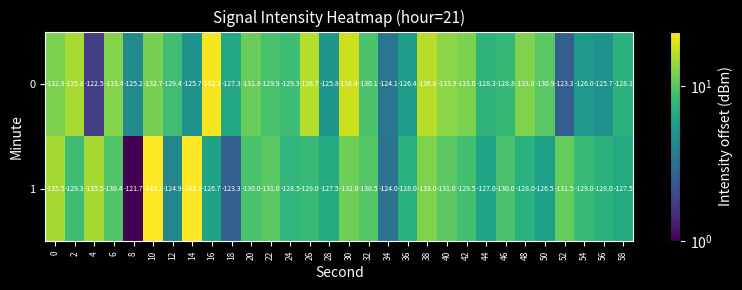

Between 14 and 42, which series saw the biggest shift?

1